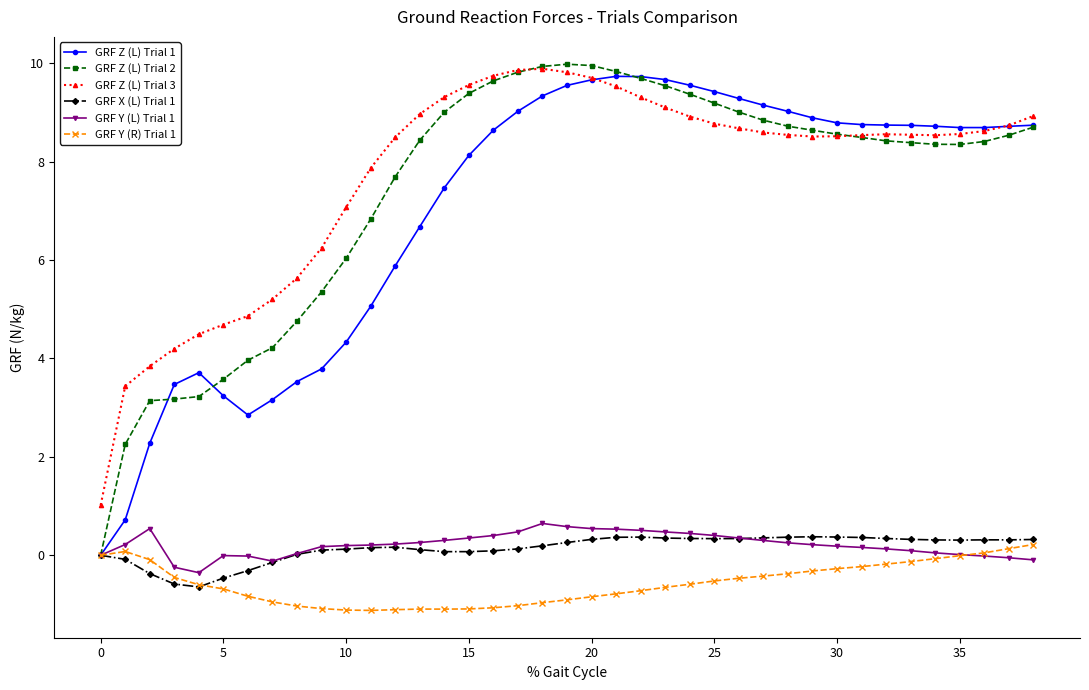

How many lines are shown in the chart?

6